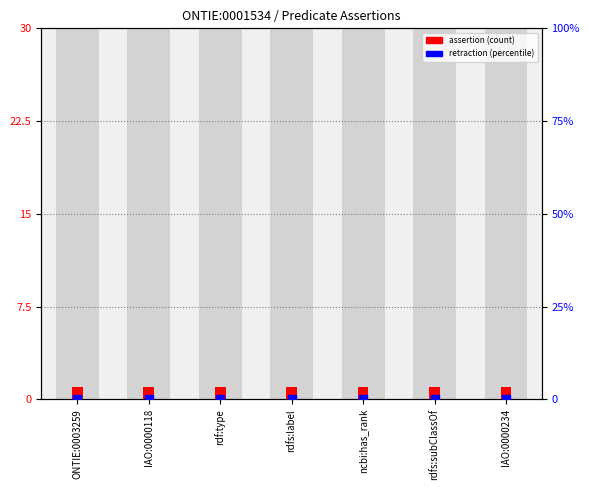

What is the label of the 1st bar from the right?

IAO:0000234